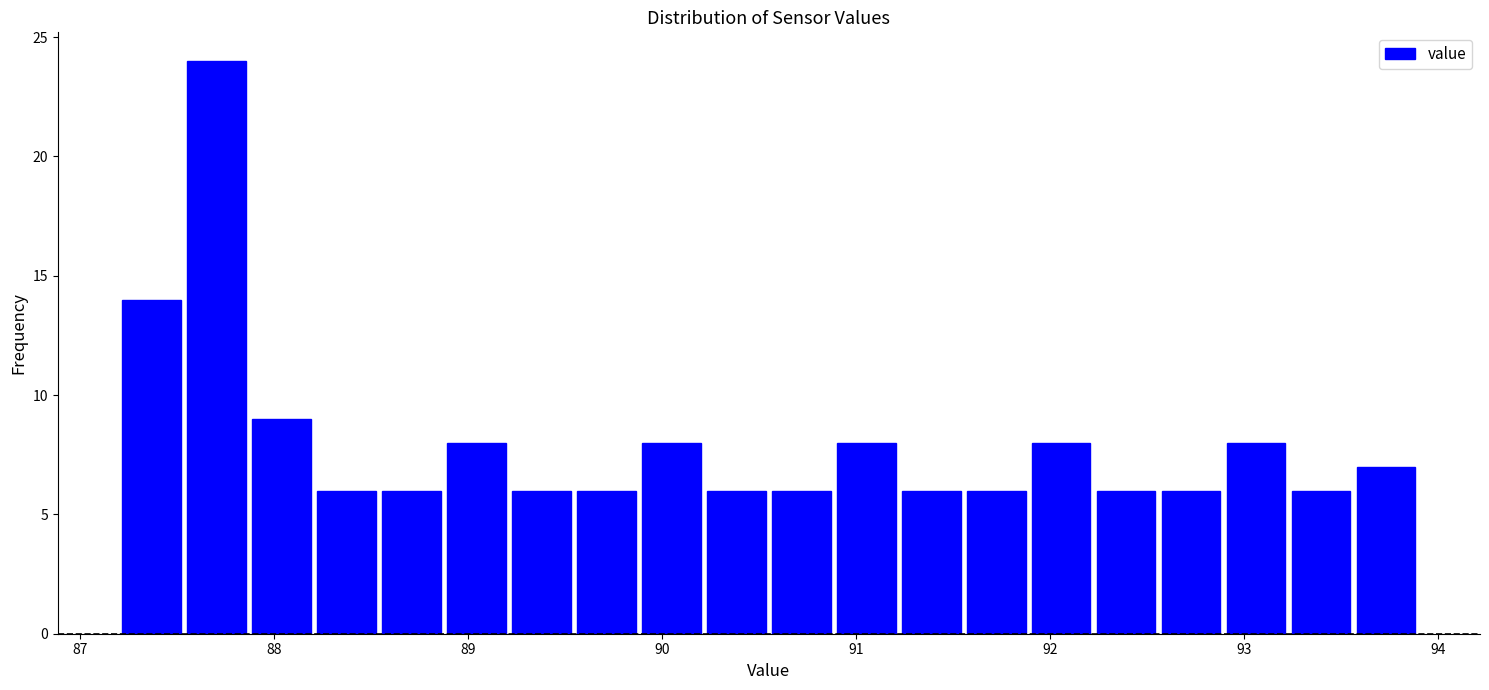

Read against the x-axis, roughly where is the centre of the tallest bar?

87.7